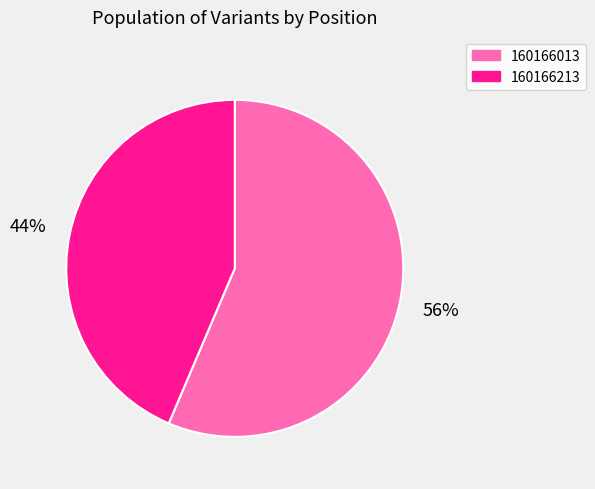

Does 160166213 represent more than half of the total?

No